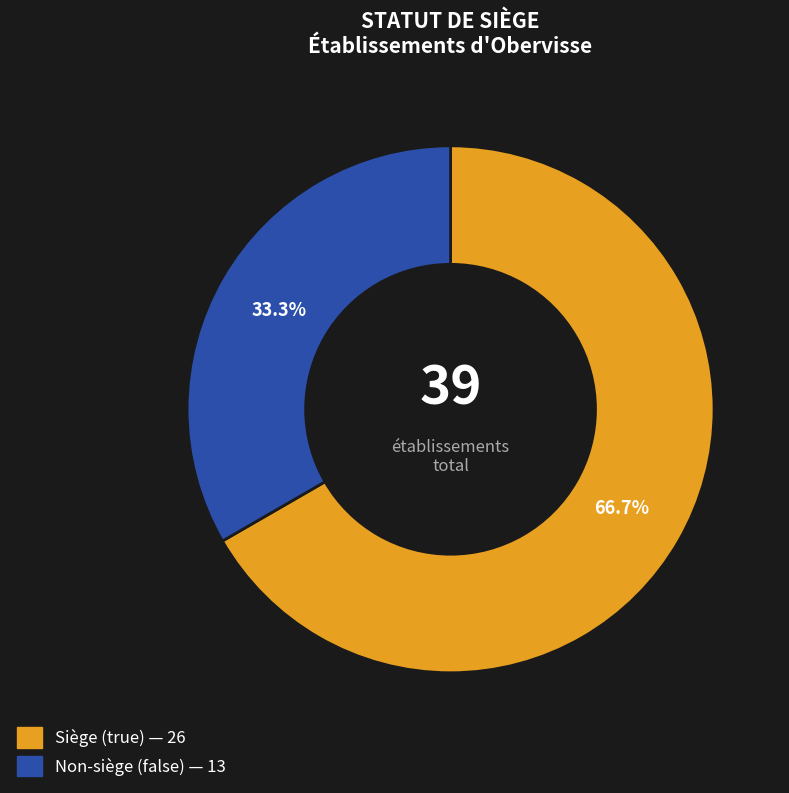

Is there a majority slice in this chart?

Yes